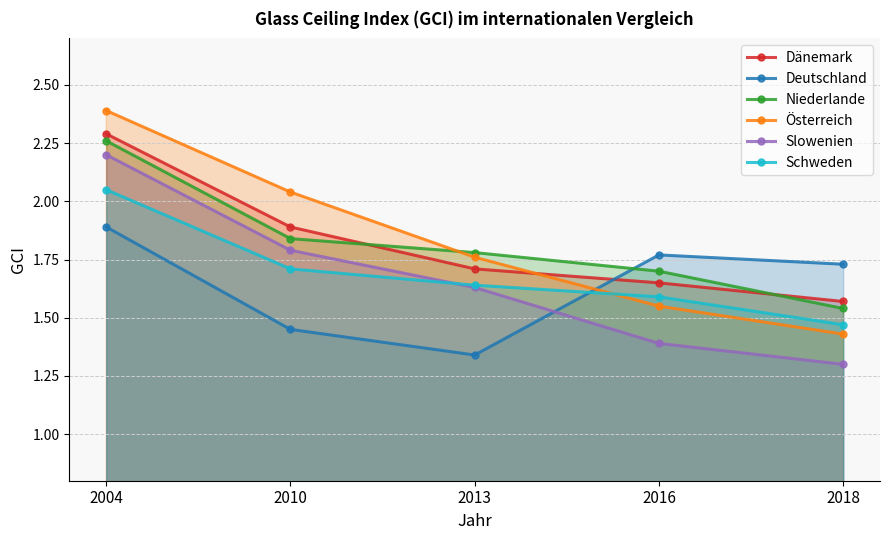

Which series has the largest total across all categories?

Österreich